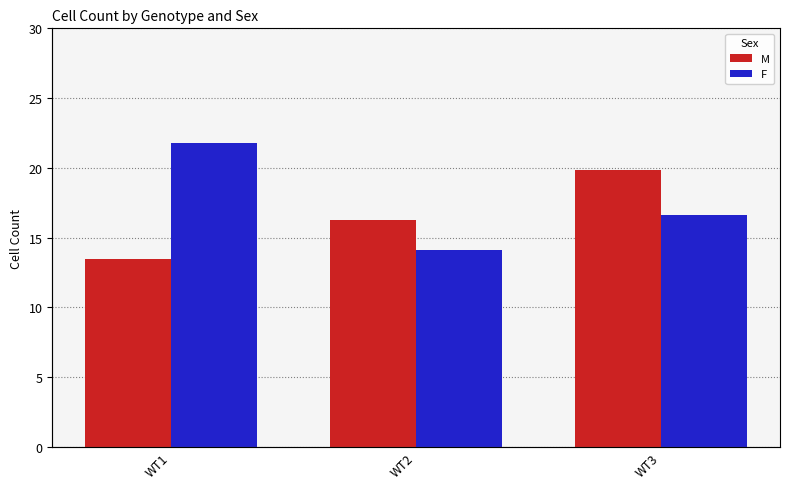

What is the difference between the second highest and minimum values in the M series?

2.8